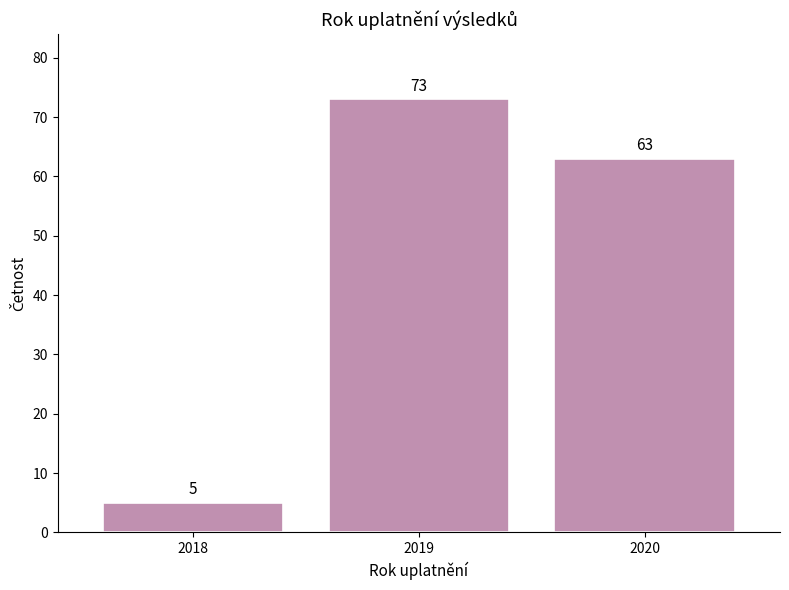

Reading left to right, list all the values displayed in this chart.

2018=5	2019=73	2020=63